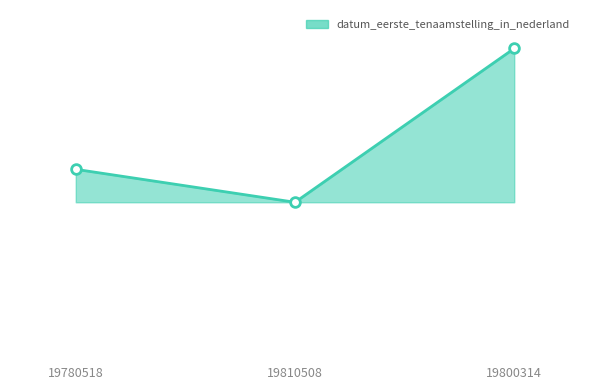

List the labels in order of value, largest first.

19800314, 19780518, 19810508